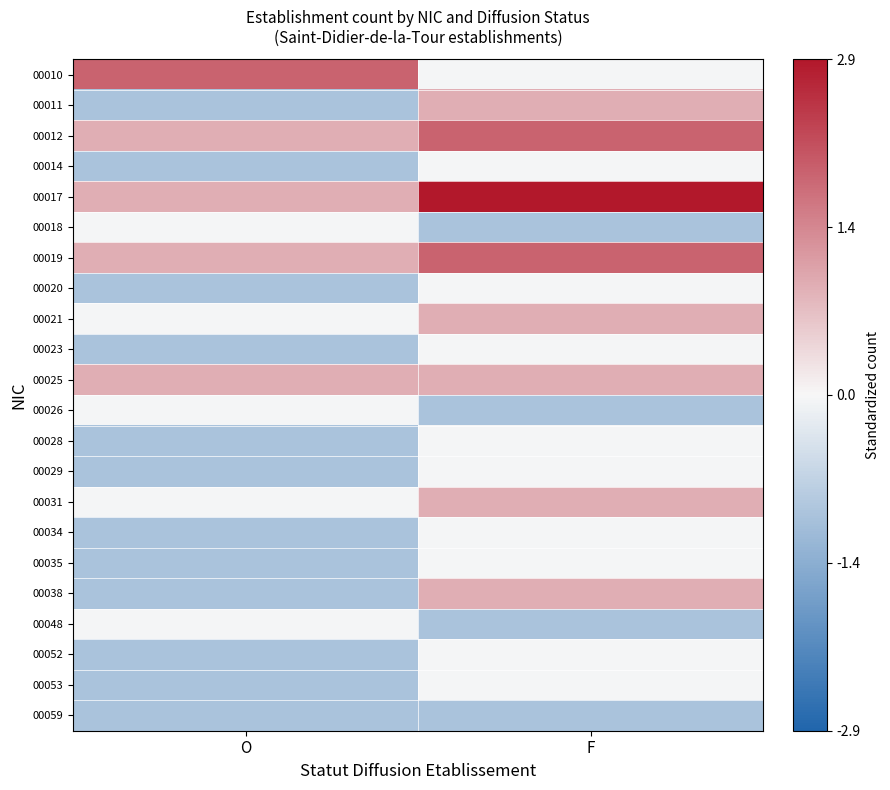

Which has a higher value, F or O?

O